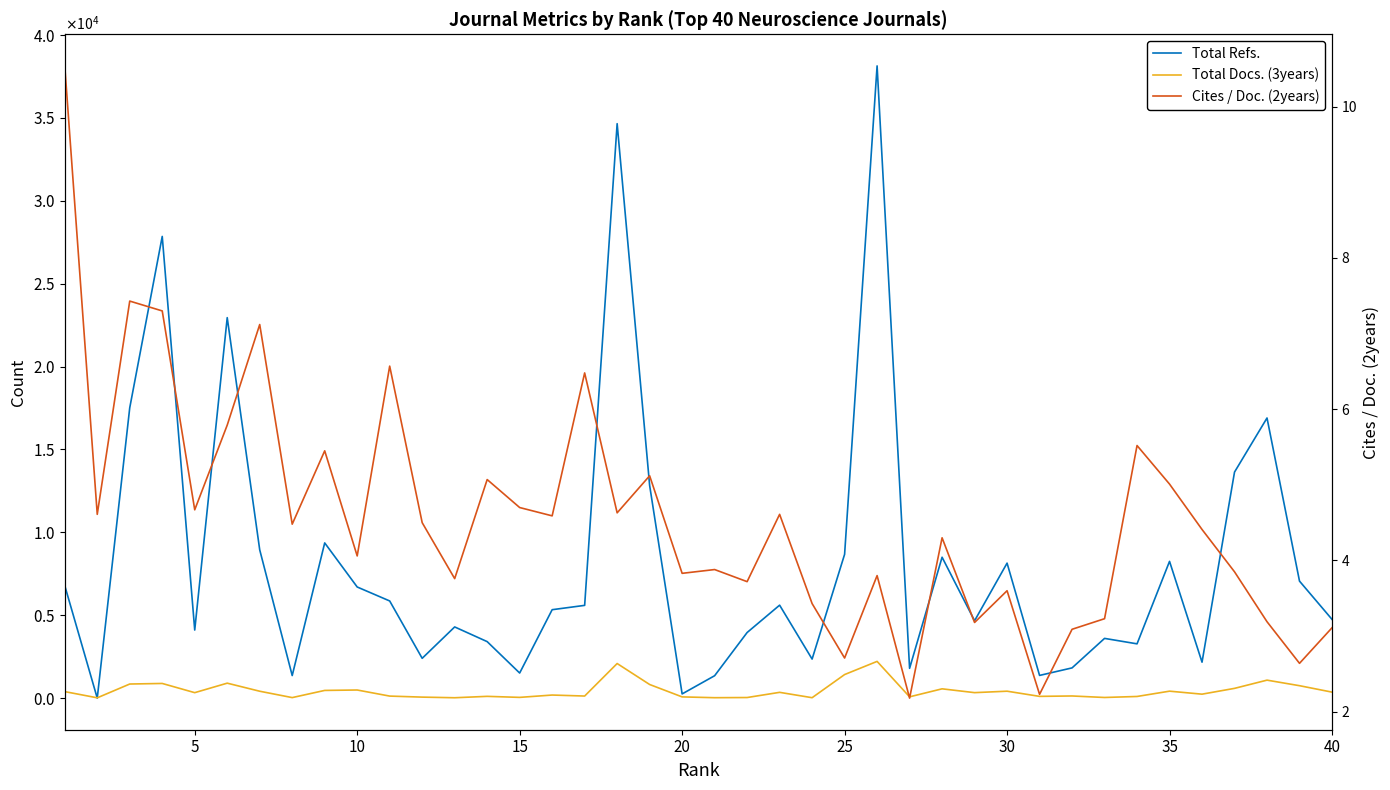

In Total Refs., how many points are lower than both neighbors (excluding endpoints)?

12